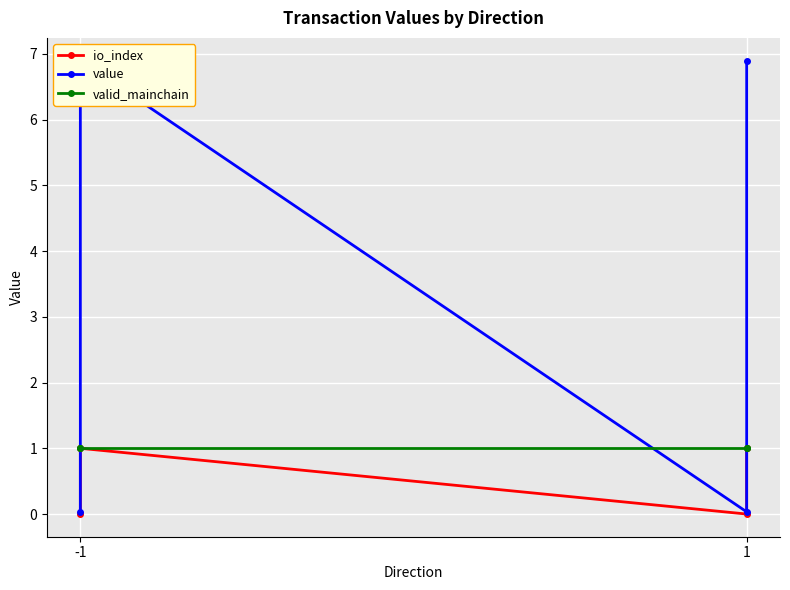

Which series has the largest total across all categories?

value